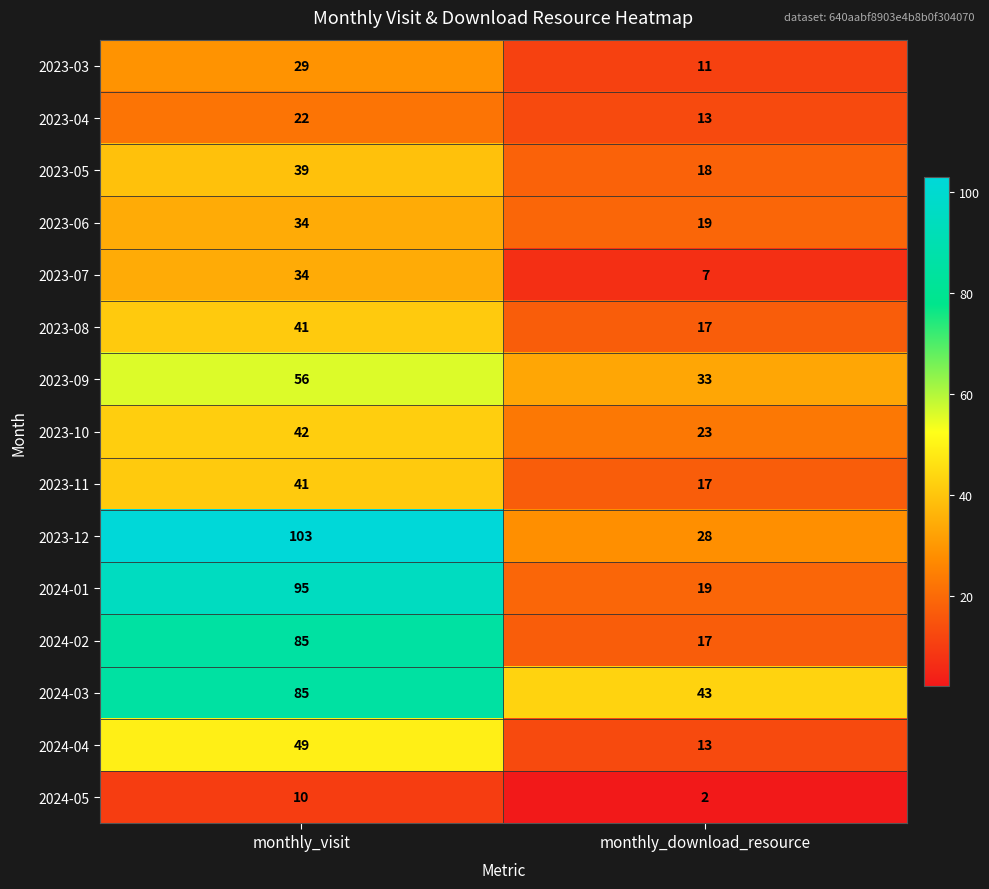

Where is 2023-05 nearest to the value 28?

monthly_download_resource